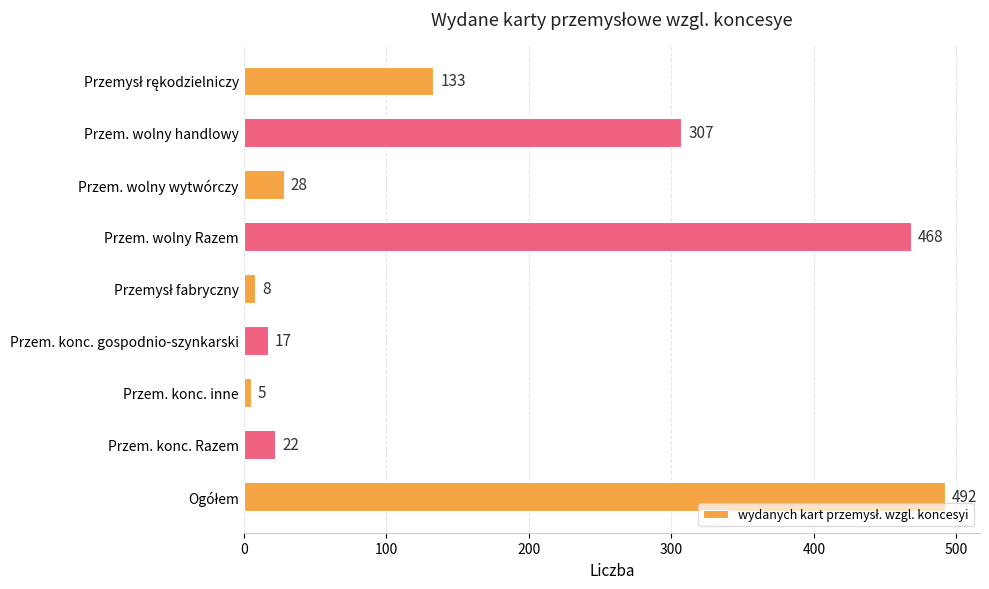

Read the value at Przem. konc. gospodnio-szynkarski.

17